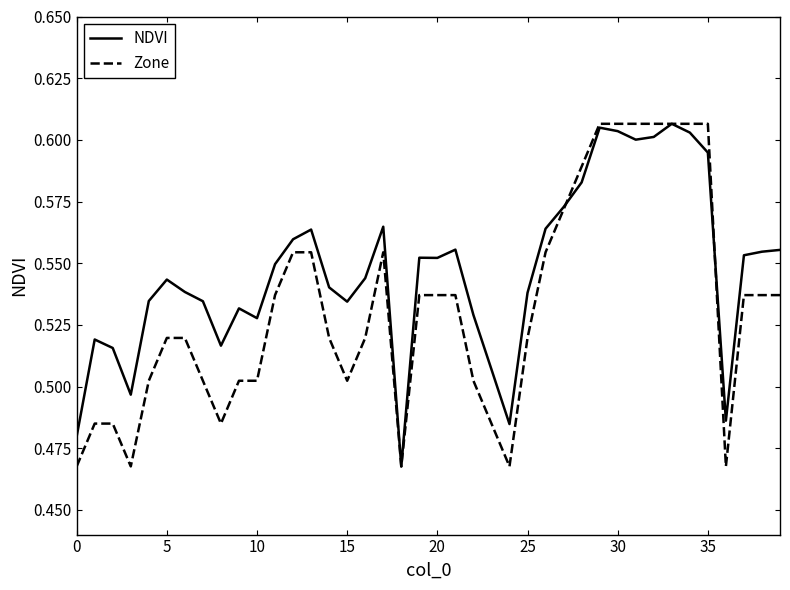

Is this an area chart (filled region under the line)?

No